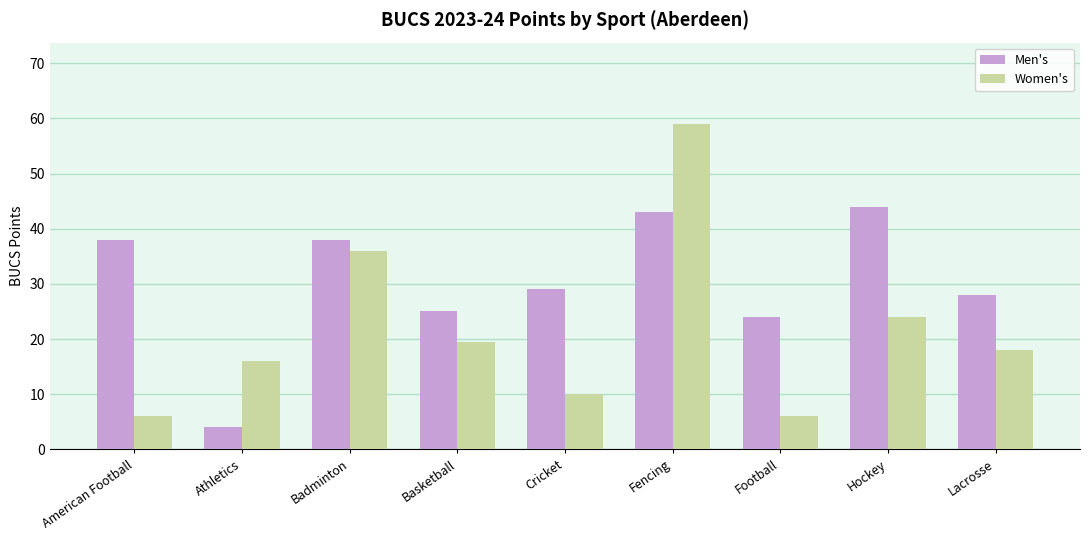

The Men's series shows 21.0 at Badminton. True or false?

False